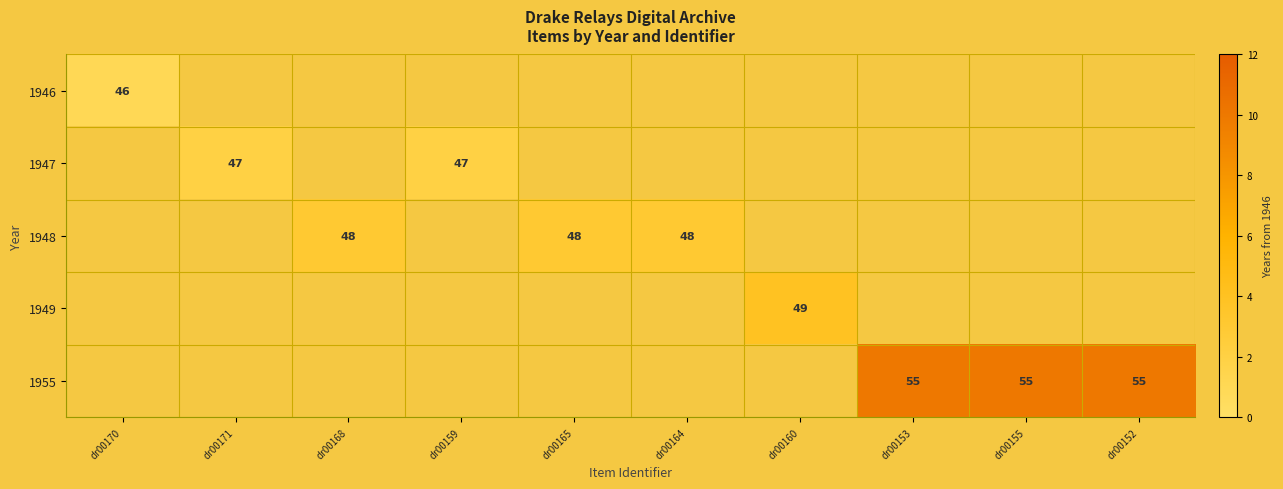

The value of 1947 at dr00171 is 80. True or false?

False